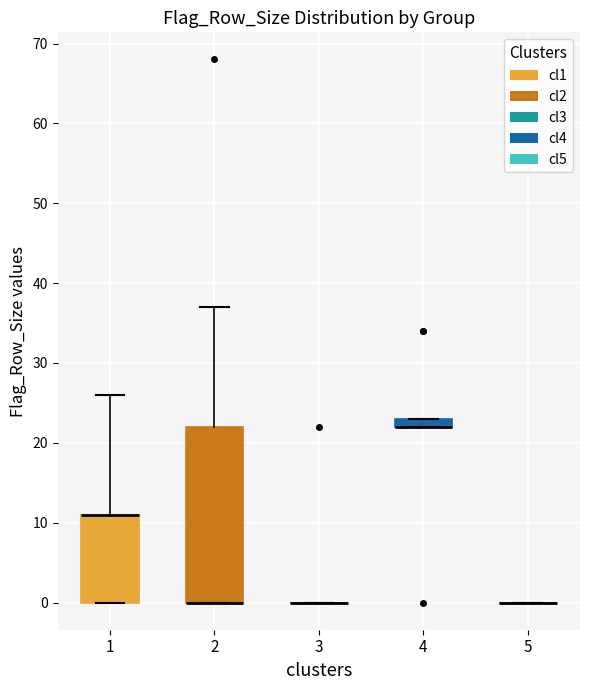

Comparing the boxes themselves (not the whiskers), which one is the tallest?

2